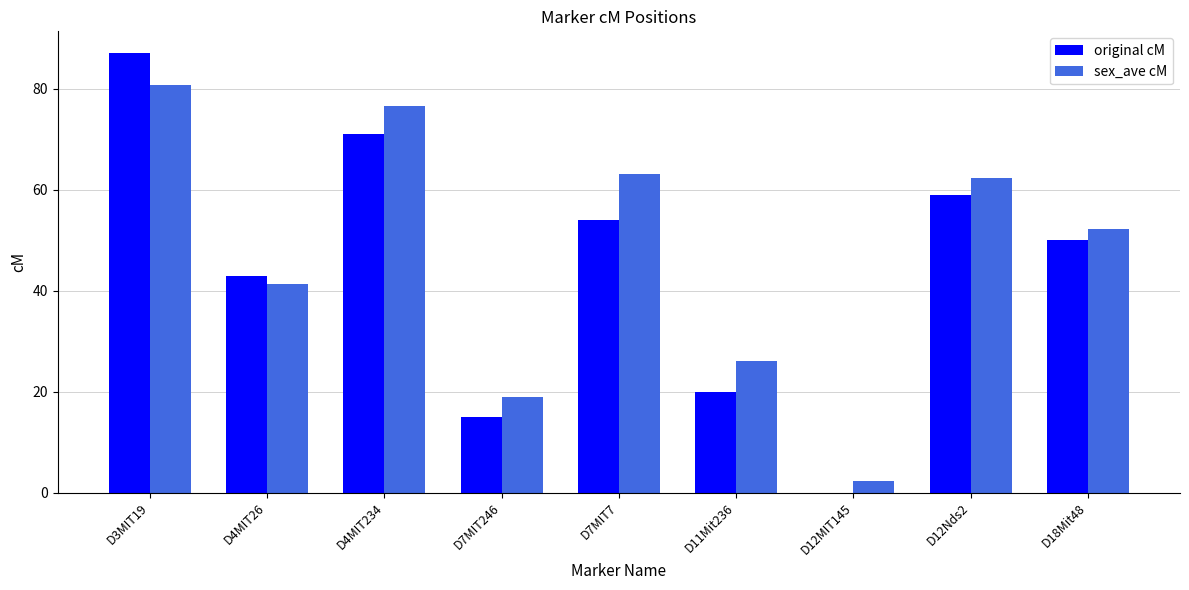

The value of sex_ave cM at D4MIT234 is 76.6. True or false?

True